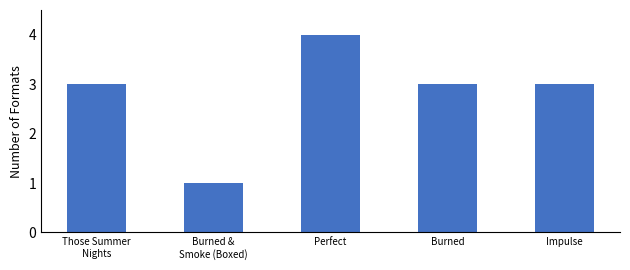

The value at Perfect is 4. True or false?

True